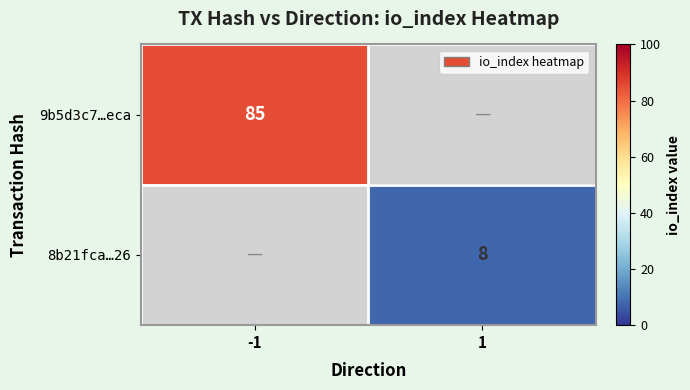

The 8b21fca…26 series shows 8 at 1. True or false?

True